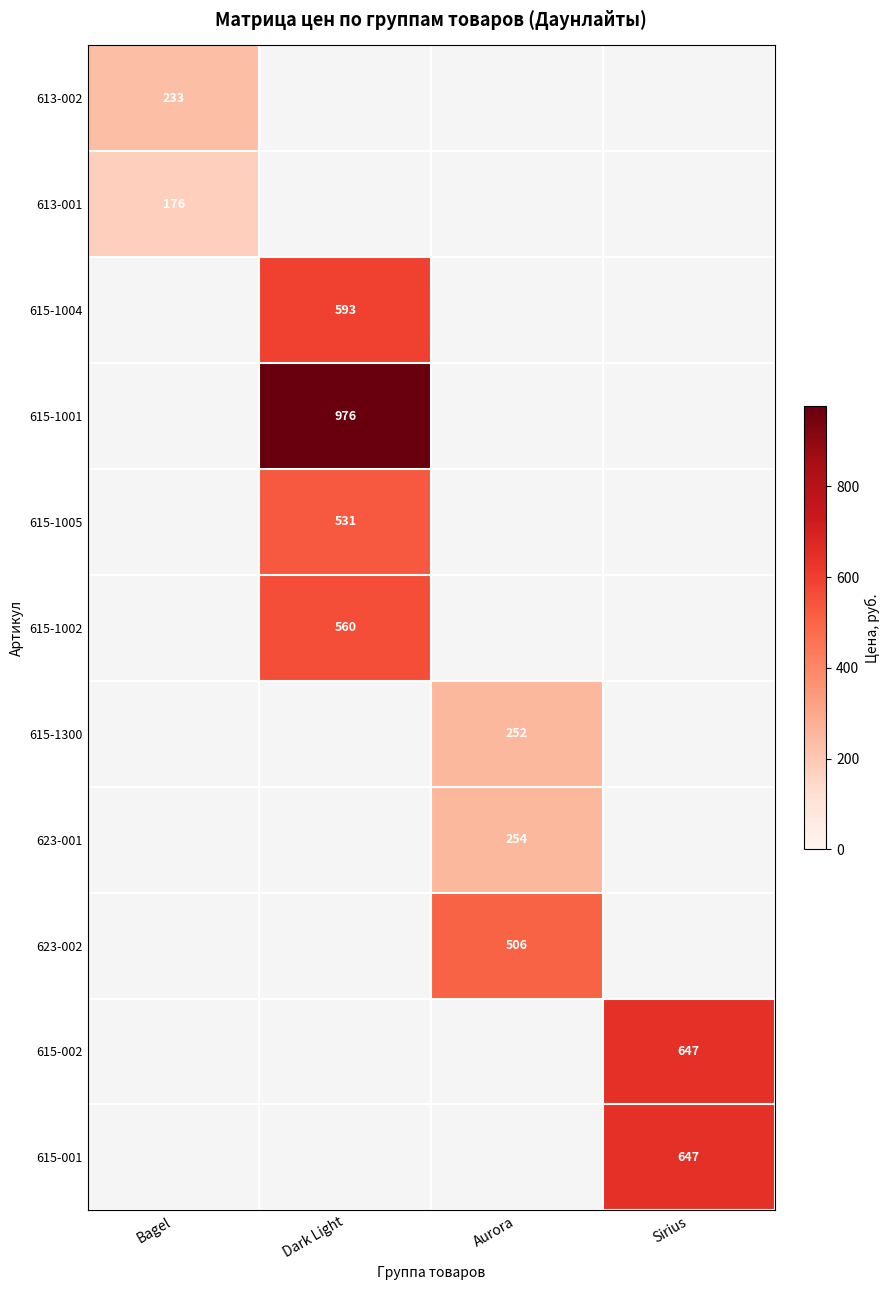

What is the greatest value displayed?

976.2